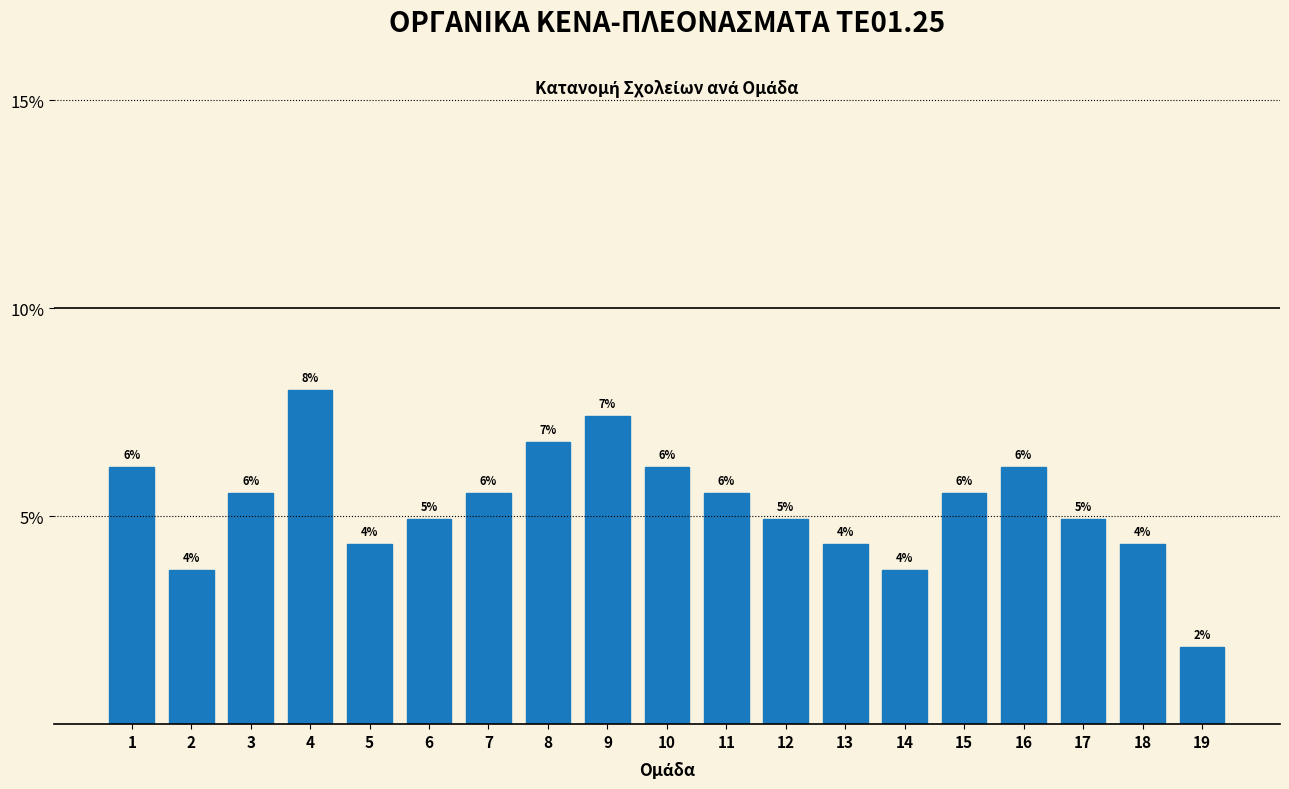

Does the chart contain any negative values?

No